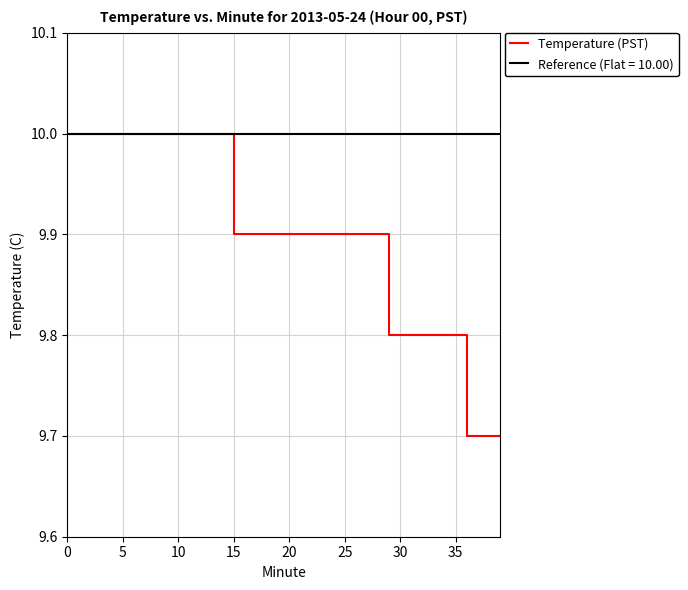

Which series has the largest range (max minus min)?

Temperature (PST)